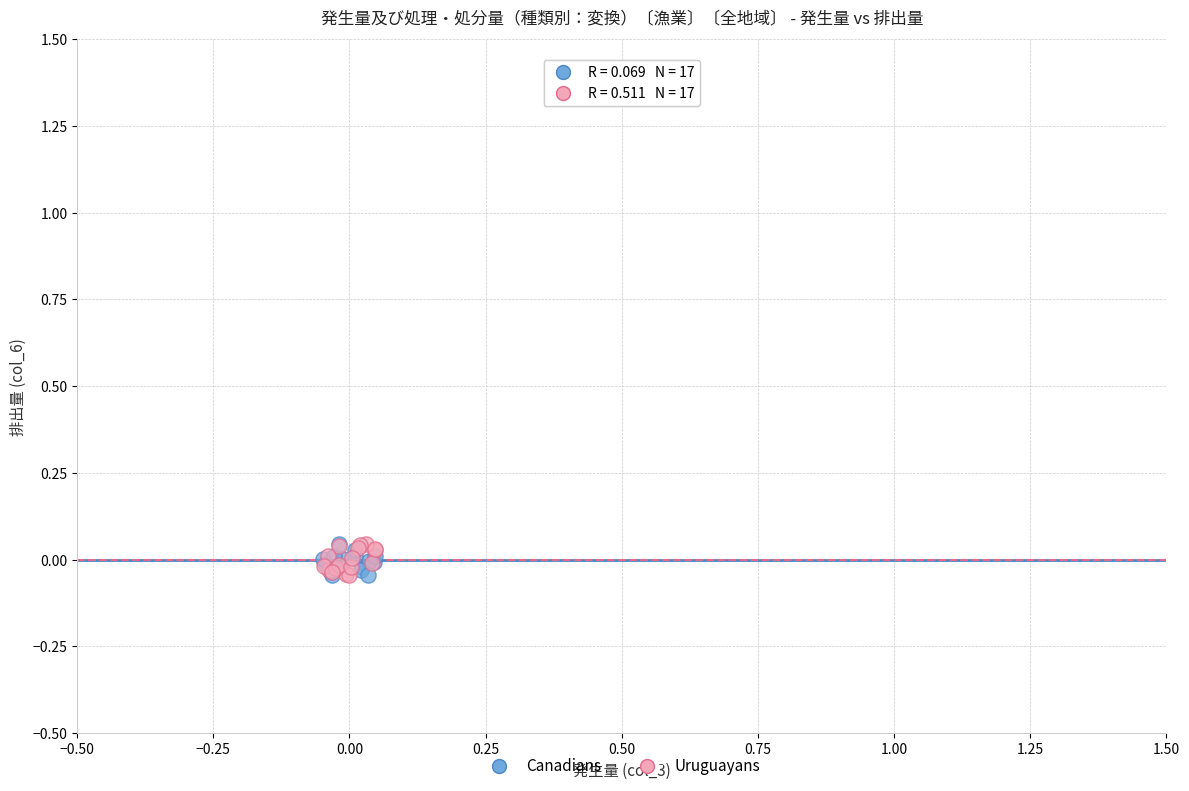

What are all the series names shown in the legend?

Canadians, Uruguayans